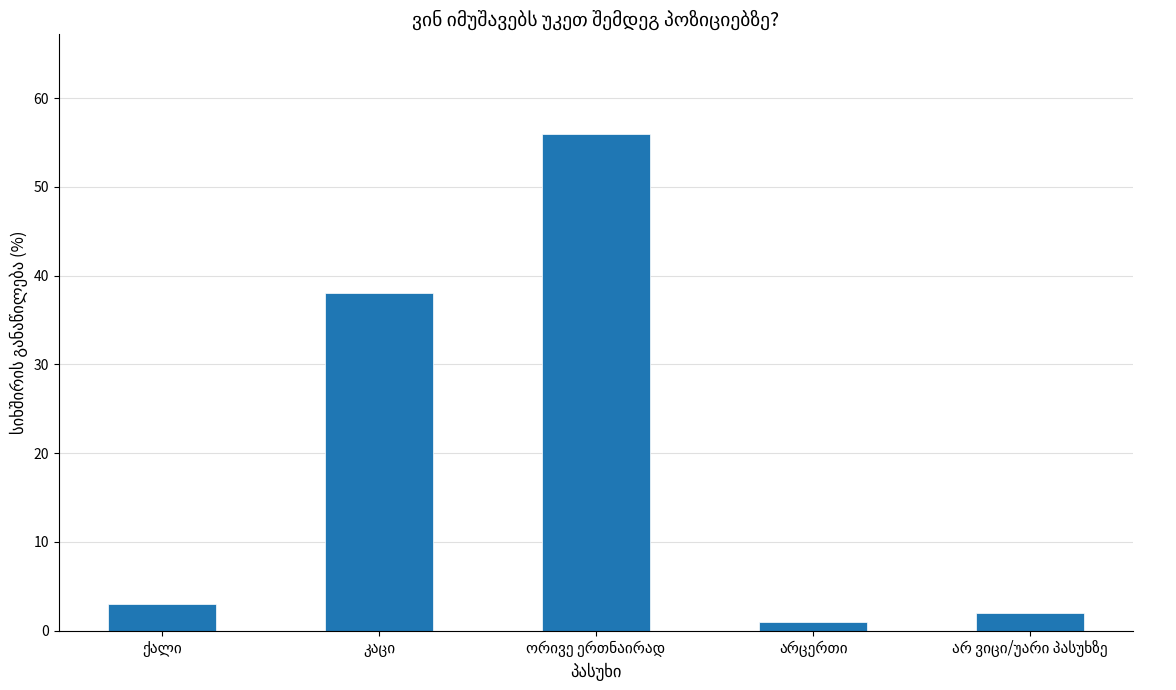

What is the minimum value shown in the chart?

1